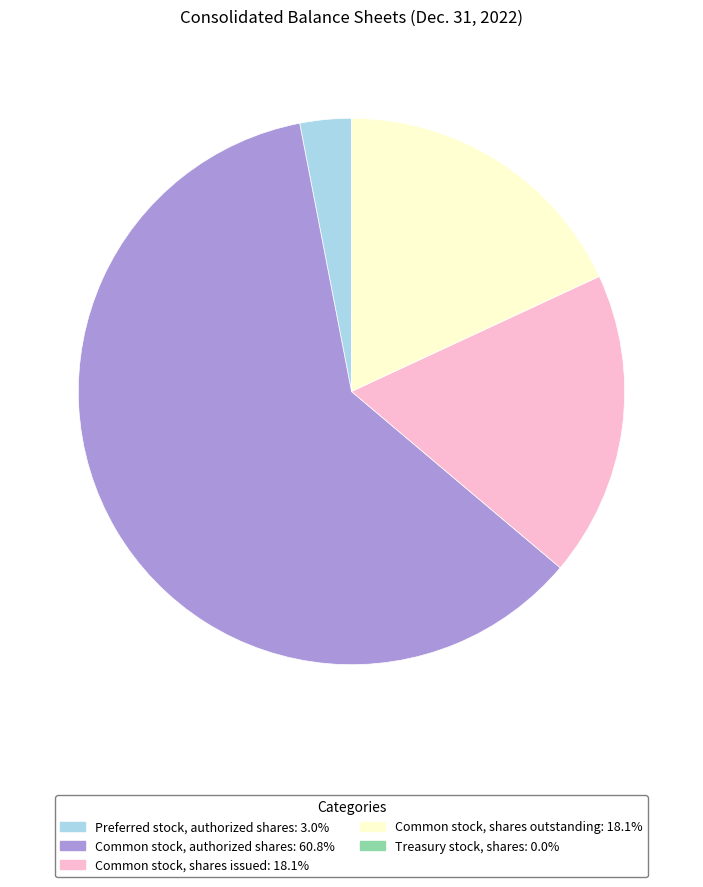

Does Common stock, authorized shares account for over 50% of the chart?

Yes